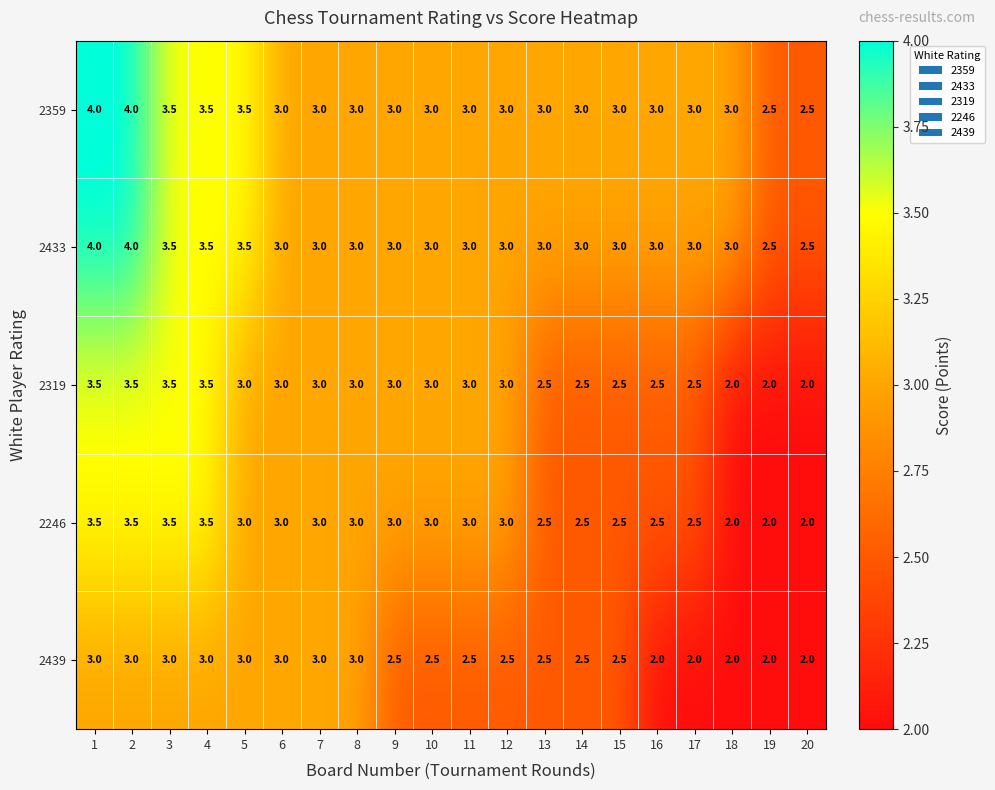

What is the maximum value shown in the chart?

4.0